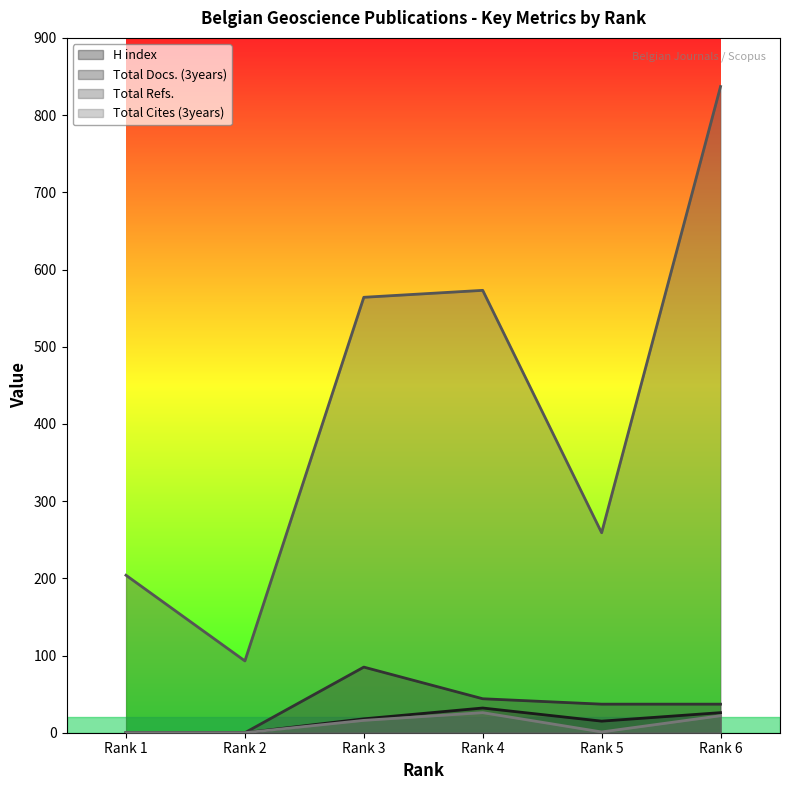

Which series has the largest total across all categories?

Total Refs.